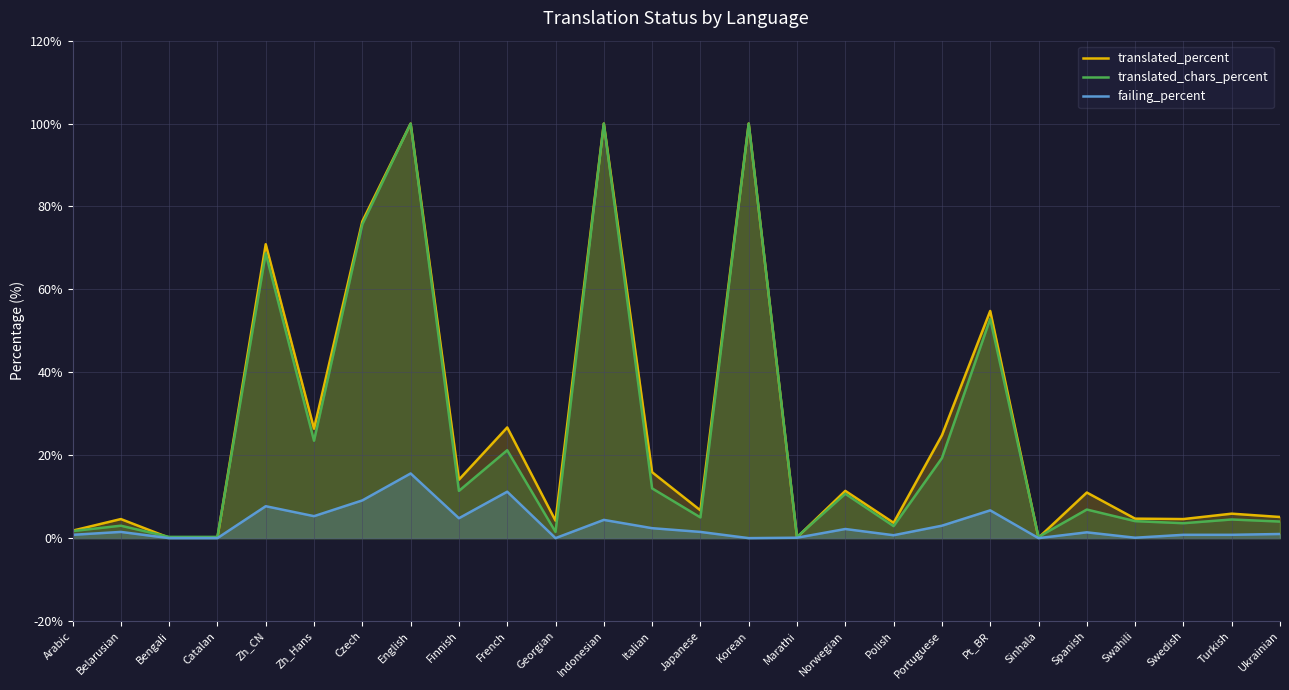

At which category does failing_percent reach its first local peak?

Belarusian